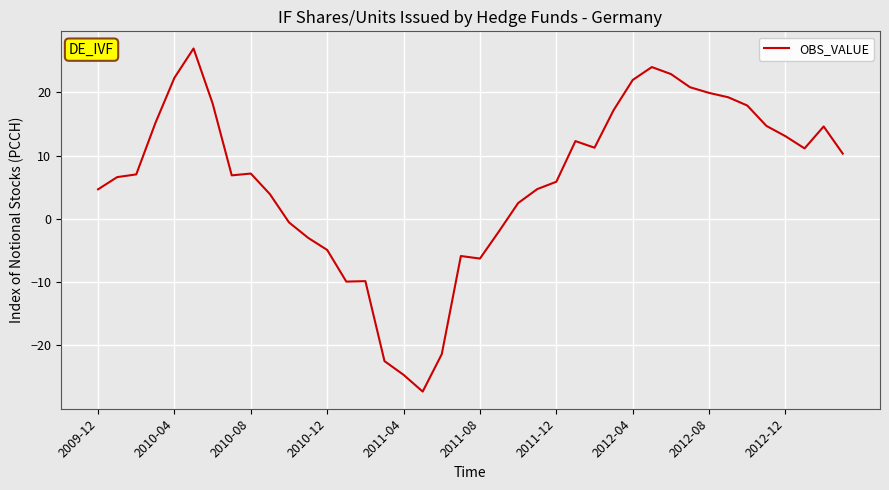

What is the maximum value shown in the chart?

26.9